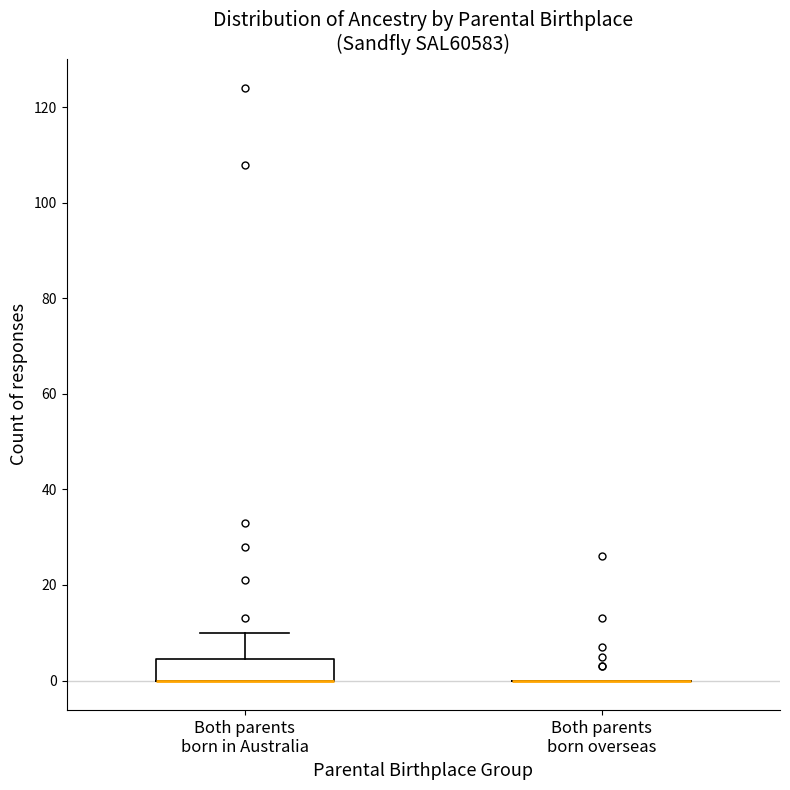

Reading left to right, read every box against the y-axis: the position of its median line, the range the box covers, and the ends of its whiskers. The values are not printed on the chart, so give them approximately, as read against the axis.

Both parents born in Australia: median 0 (drawn on the box's lower edge), box 0 to 4, whiskers 0 to 10
Both parents born overseas: box collapsed to a line at 0, whiskers 0 to 0